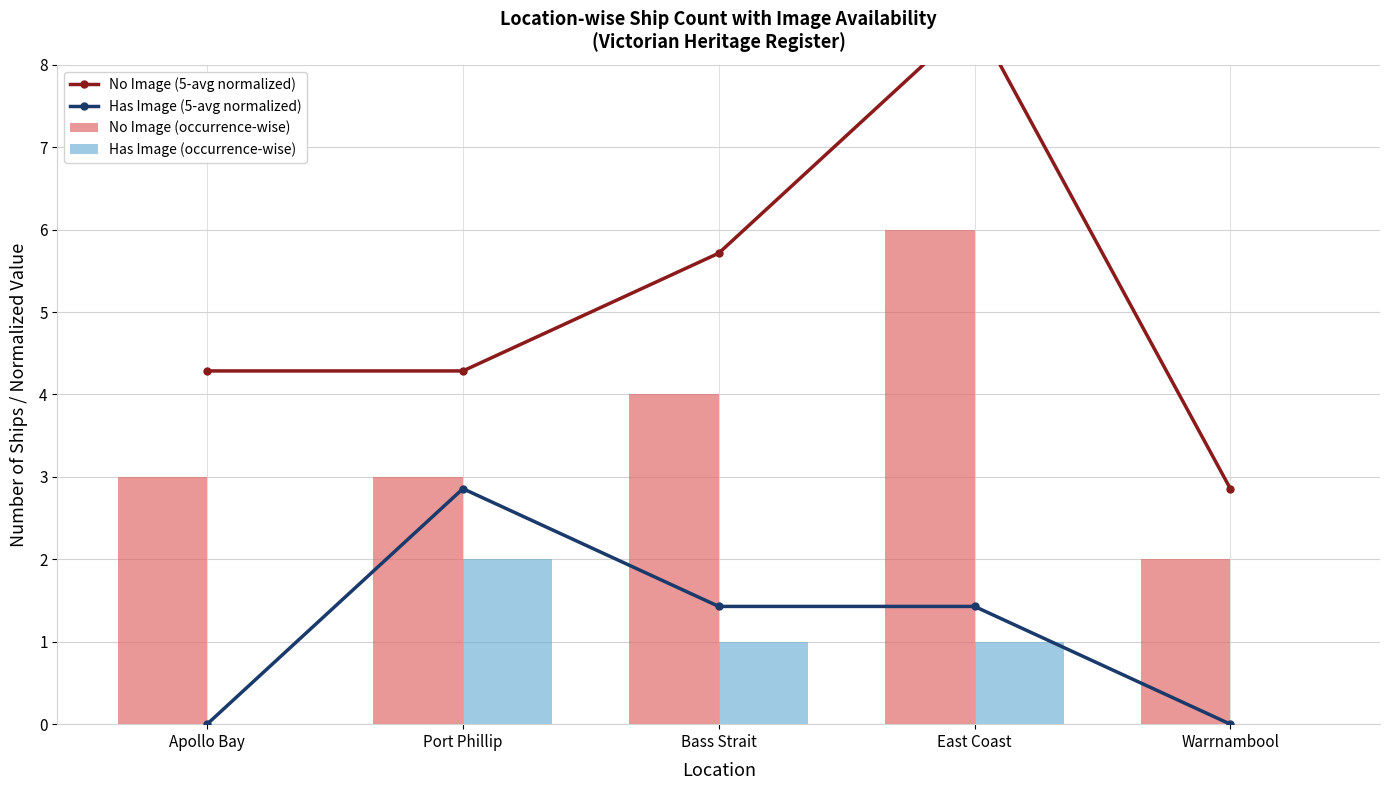

At which label does Has Image (occurrence-wise) reach its minimum?

Apollo Bay